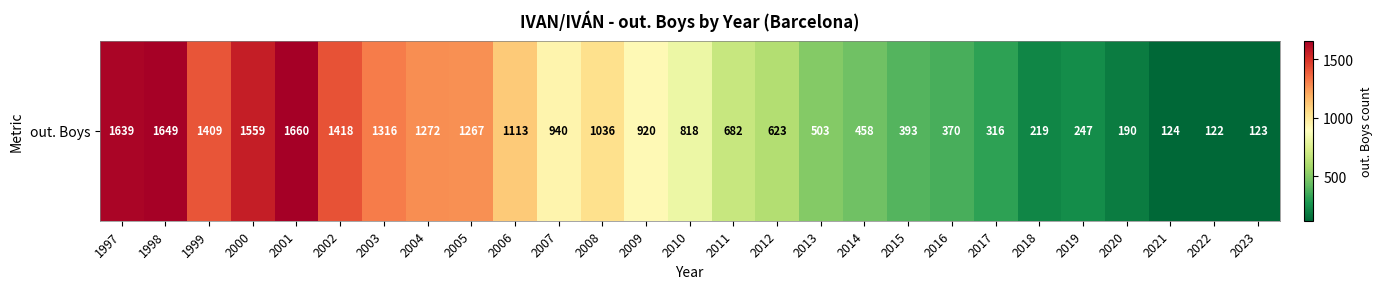

Which has a higher value, 2000 or 2006?

2000